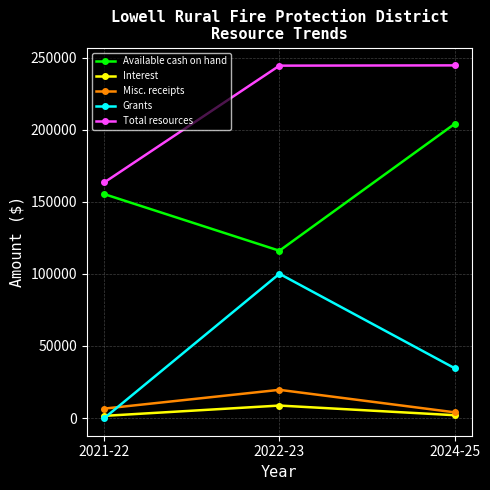

How many distinct data groups are displayed?

5